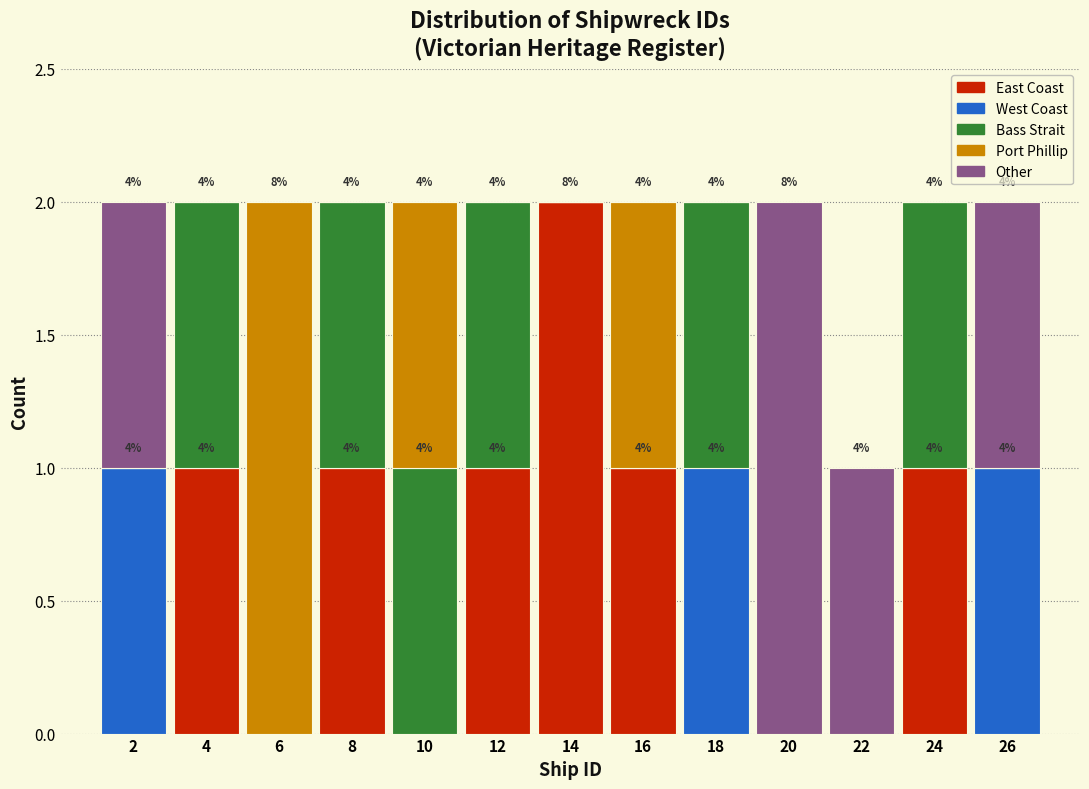

At which label does East Coast reach its peak?

14